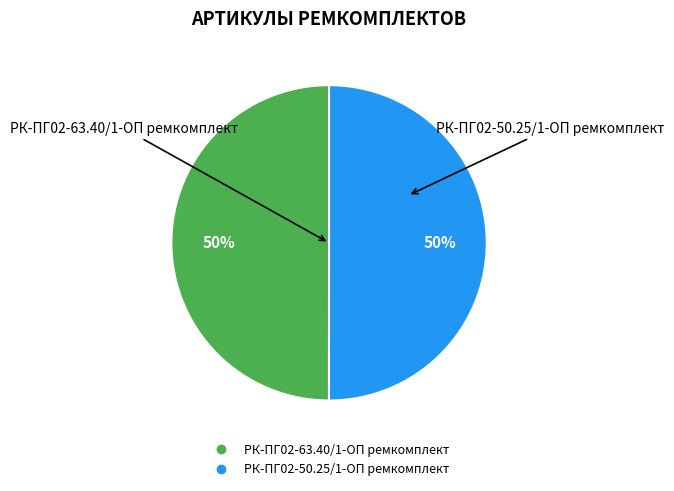

What is the ratio of the value at РК-ПГ02-50.25/1-ОП ремкомплект to the value at РК-ПГ02-63.40/1-ОП ремкомплект?

1.0